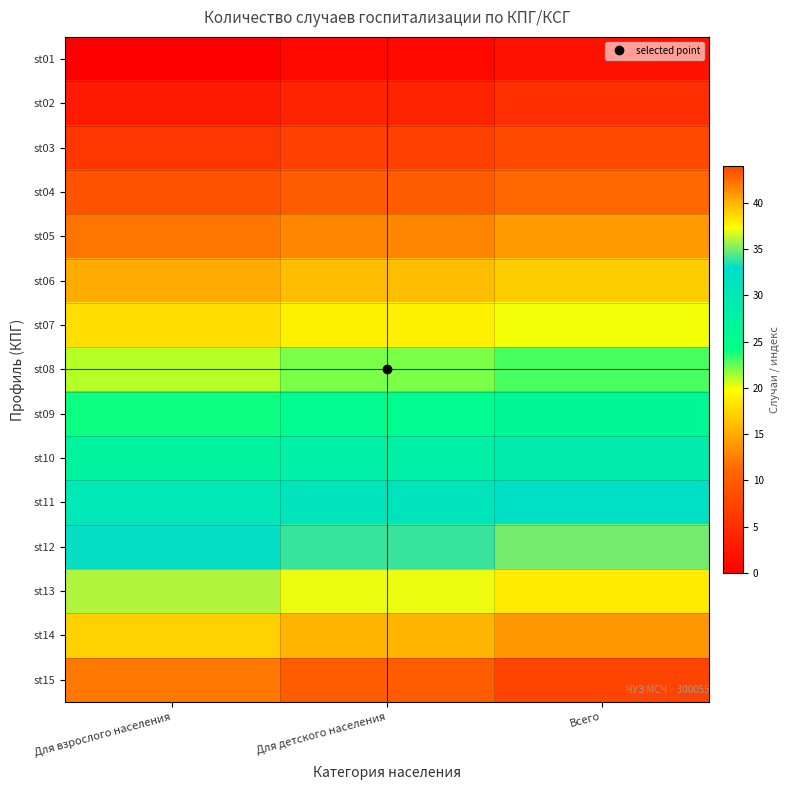

At how many categories does at least one series exceed 12?

3